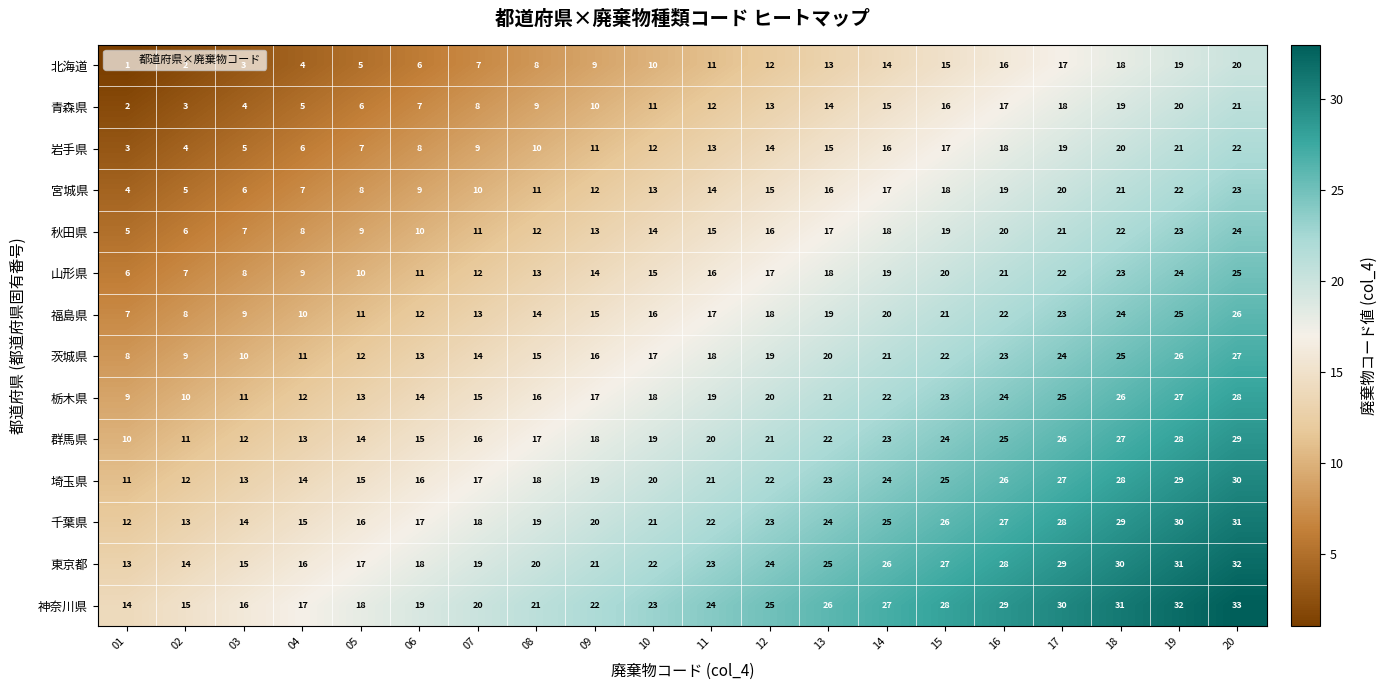

What is the minimum value for 栃木県?

9